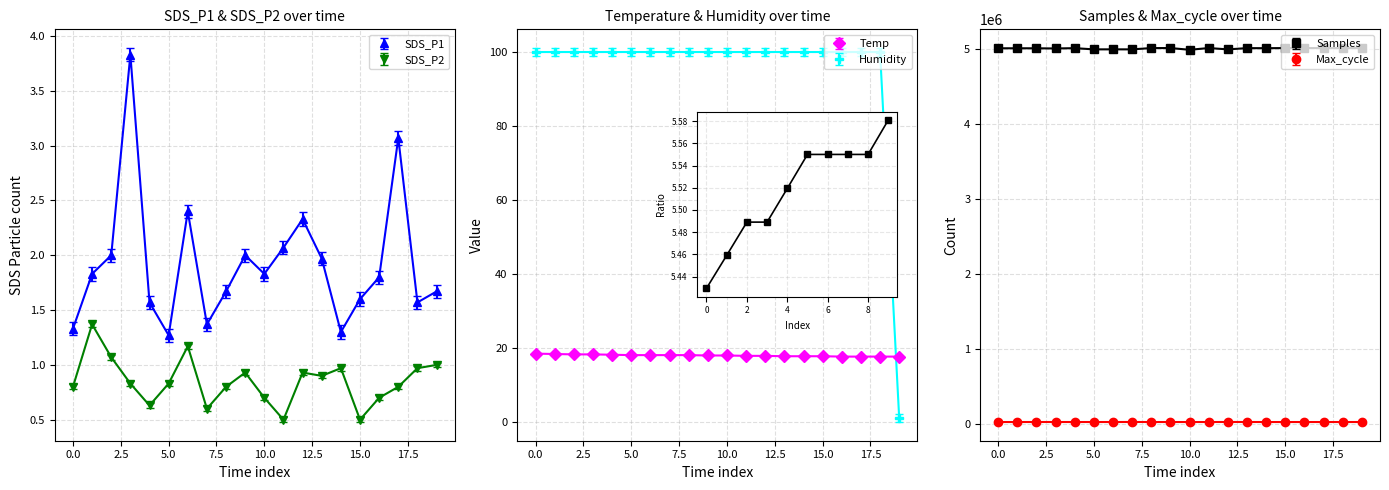

At how many categories does at least one series exceed 2200151?

20